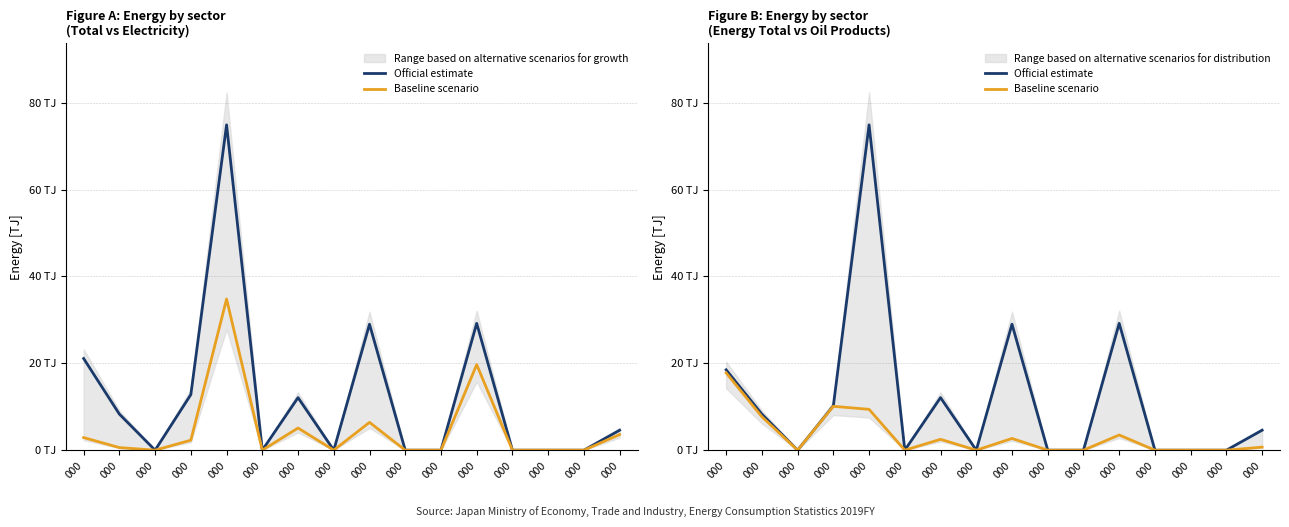

Which has a higher value, 000 or 000?

000